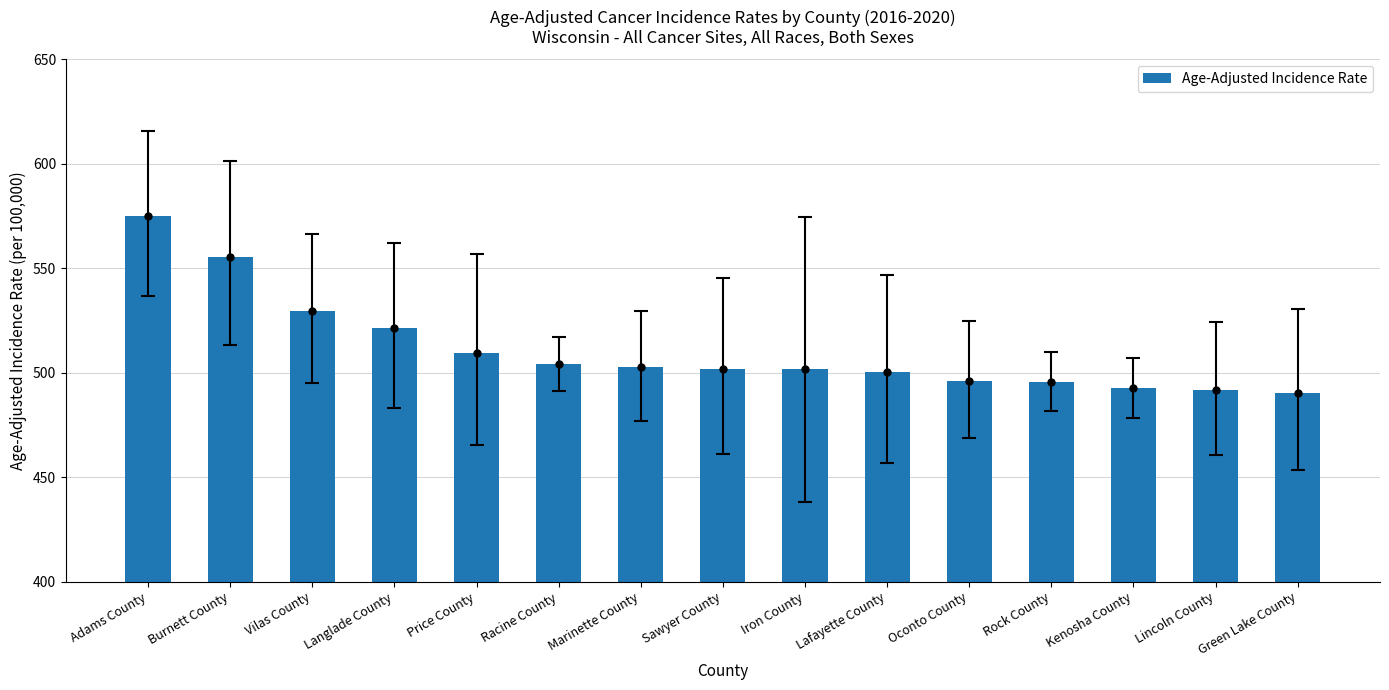

What is the label of the 15th bar from the right?

Adams County